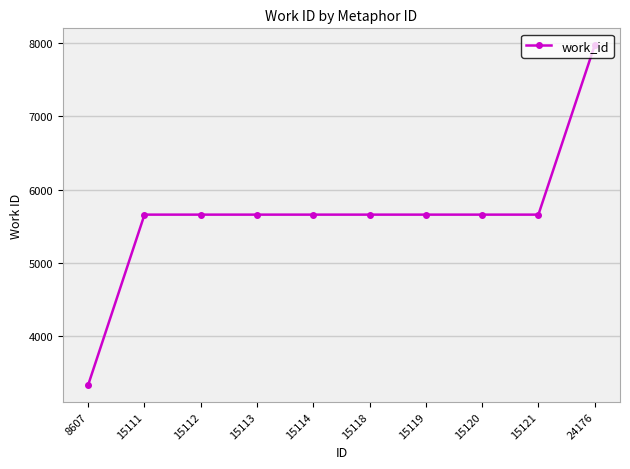

Read the value at 15118, to the nearest 100.

5700